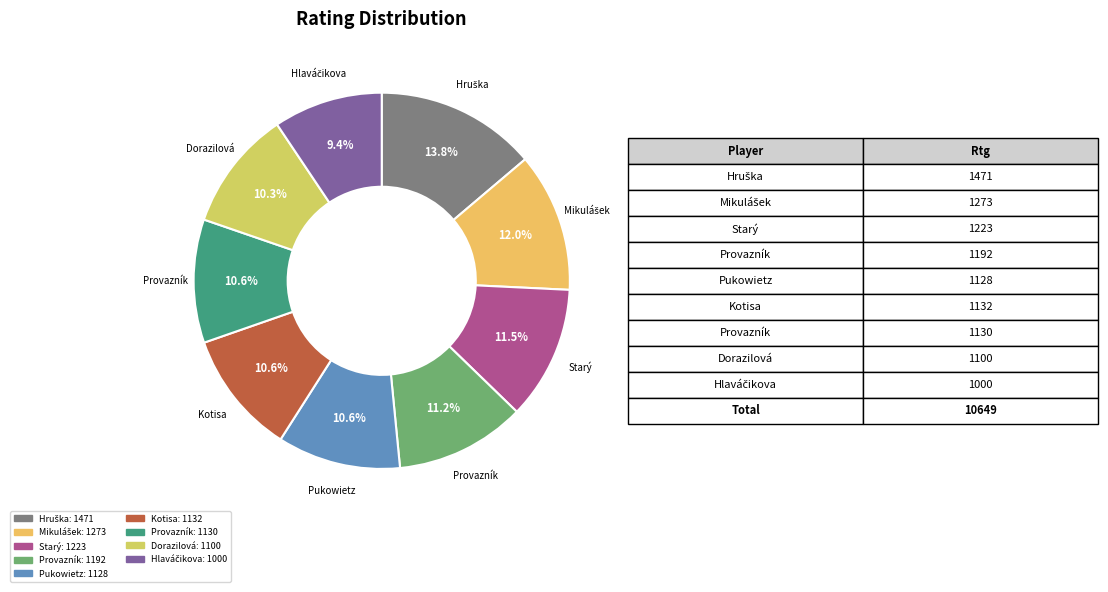

How many slices are in this pie chart?

9